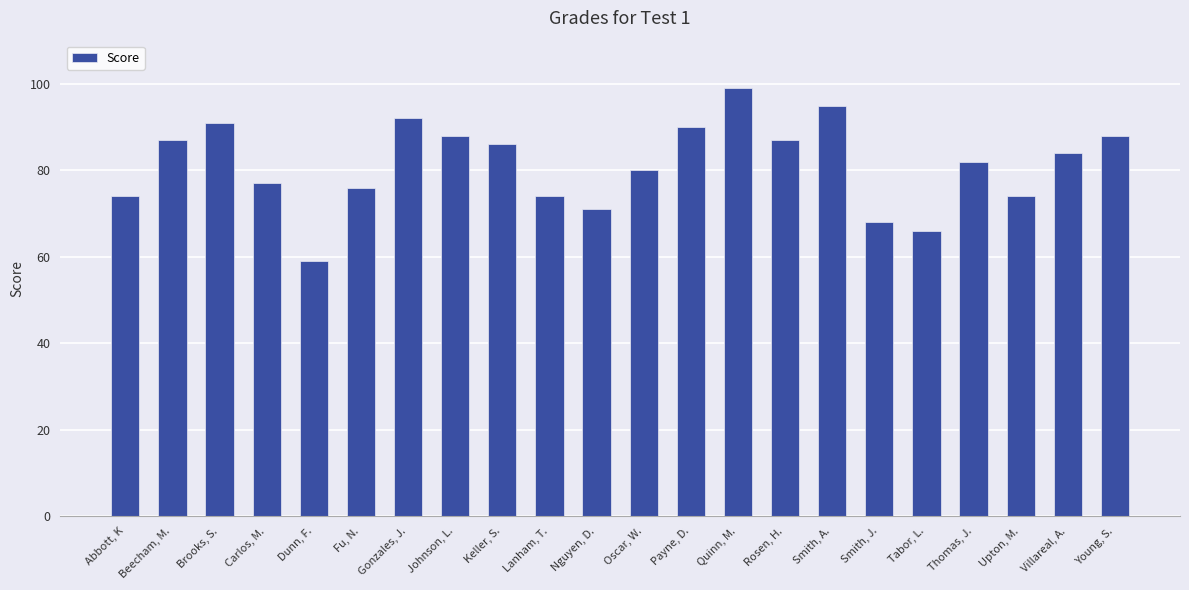

True or false: the data shows 131 at Beecham, M..

False